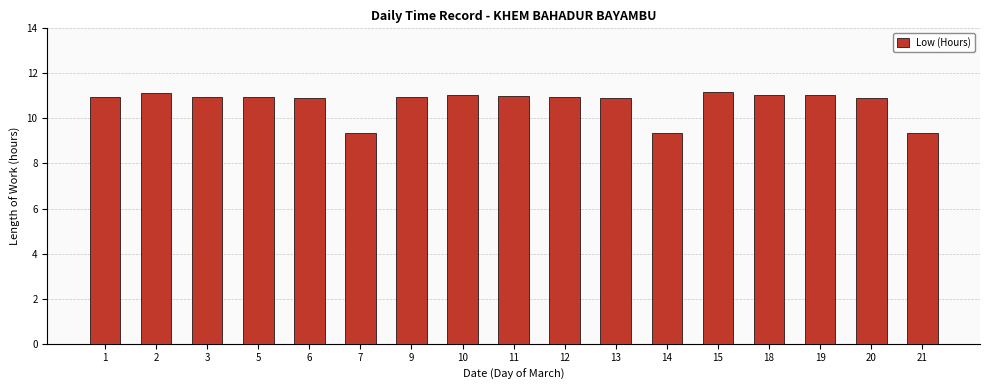

How many data points does each series have?

17